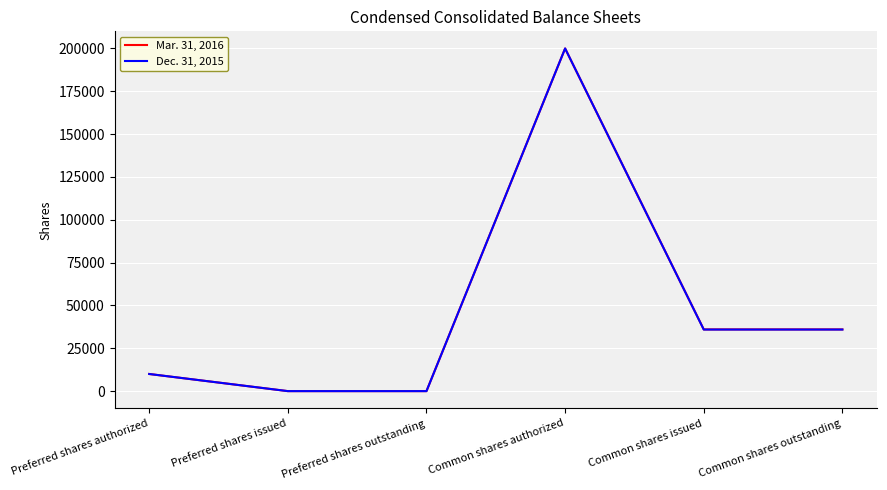

At which category does the chart reach its peak across all series?

Common shares authorized